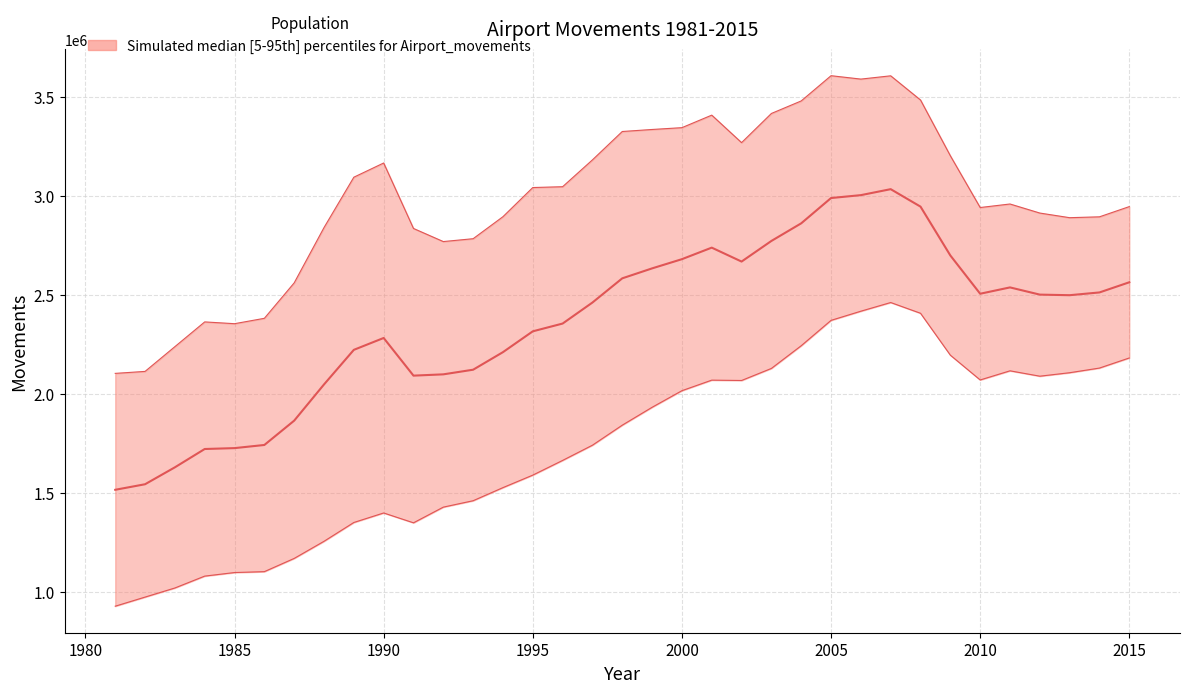

What is the spread (max minus min) of values at 1983?

1219000